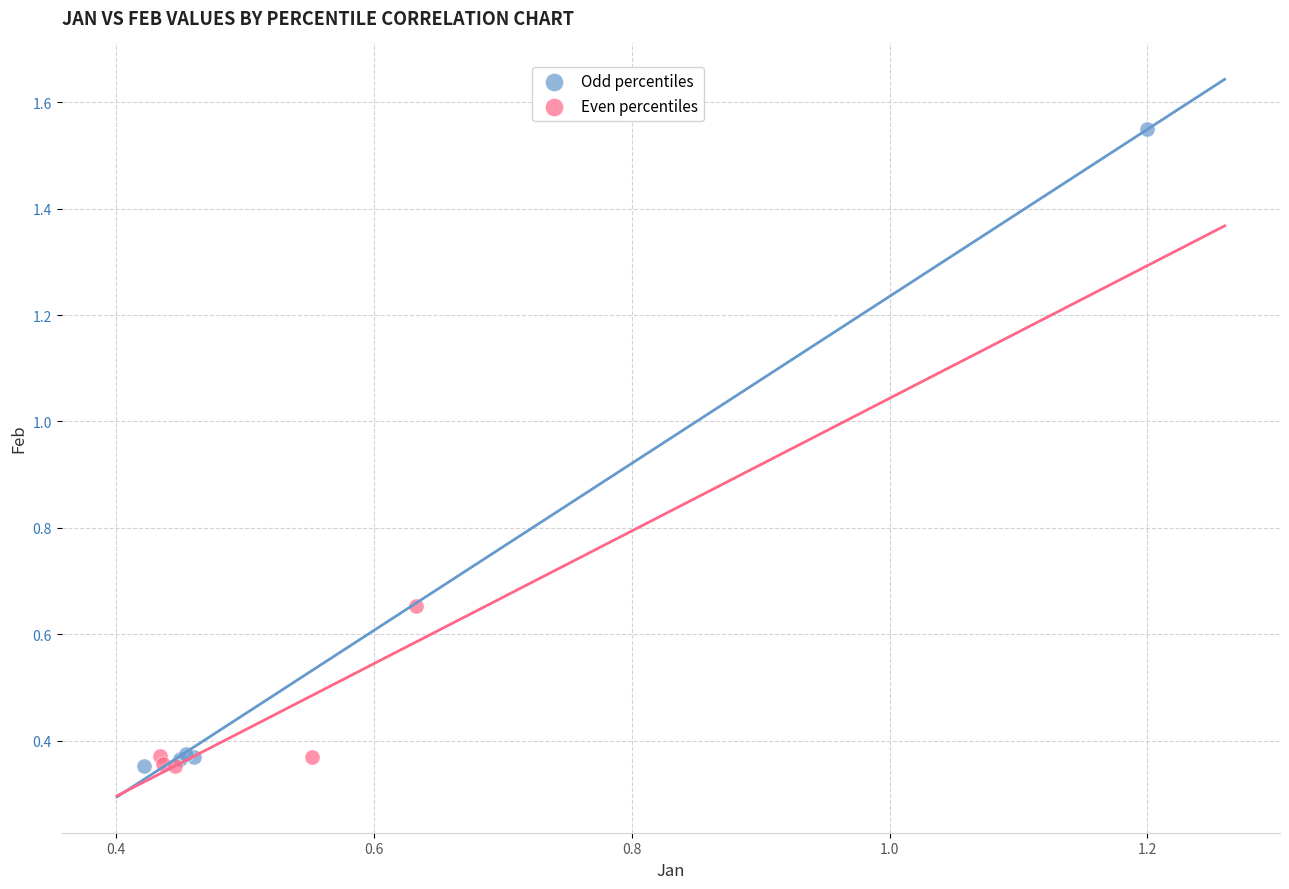

Which series contains the highest Y value?

Odd percentiles